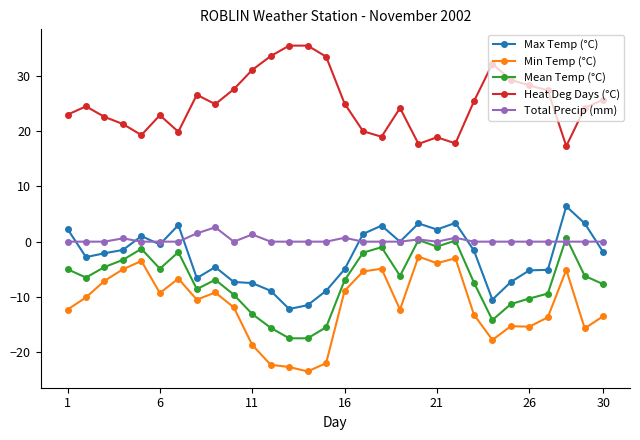

What is the value of the Max Temp (°C) point at the 30th from the left?

-1.9